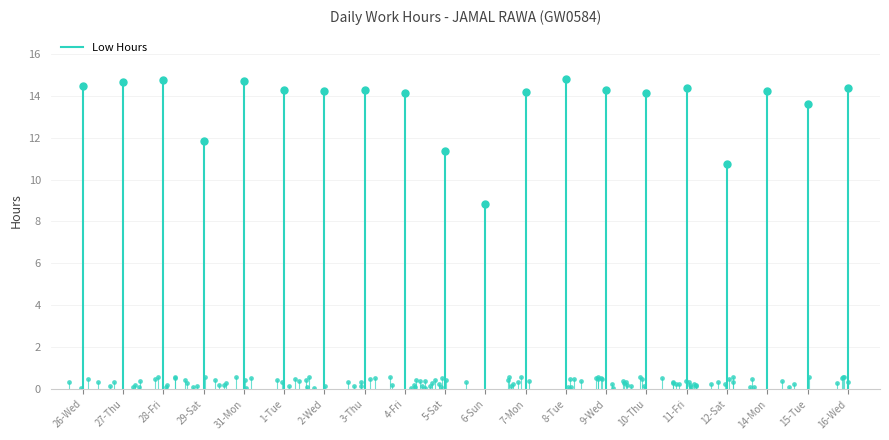

Between 27-Thu and 26-Wed, which is larger?

27-Thu